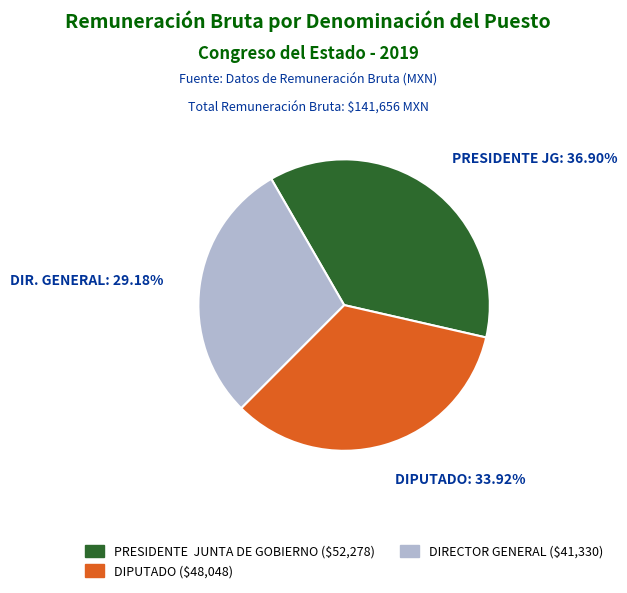

Does DIRECTOR GENERAL account for over 50% of the chart?

No